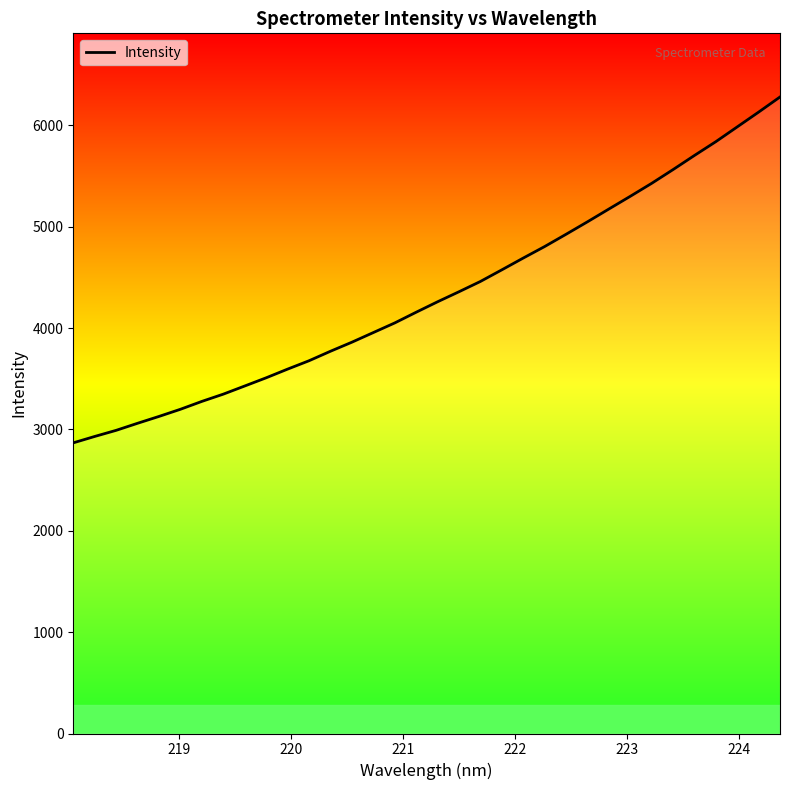

What is the value of the 1st point from the left?

2867.1